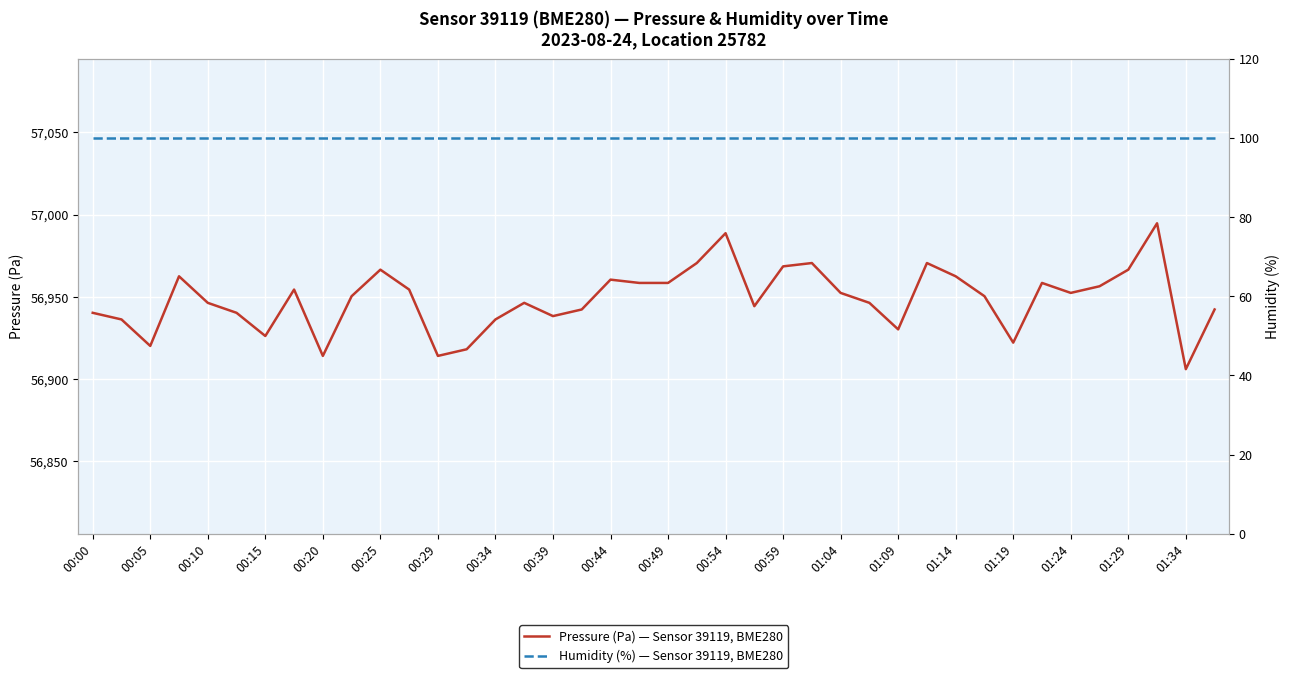

True or false: Pressure (Pa) — Sensor 39119, BME280 and Humidity (%) — Sensor 39119, BME280 intersect in this chart.

False